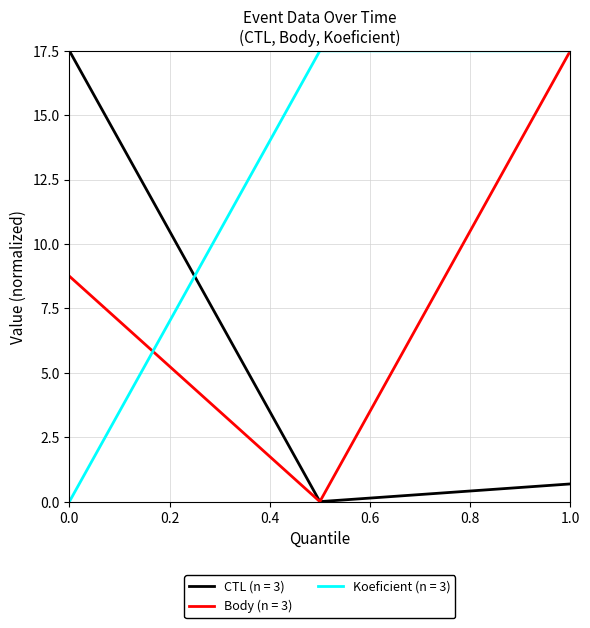

At how many categories does at least one series exceed 10?

3